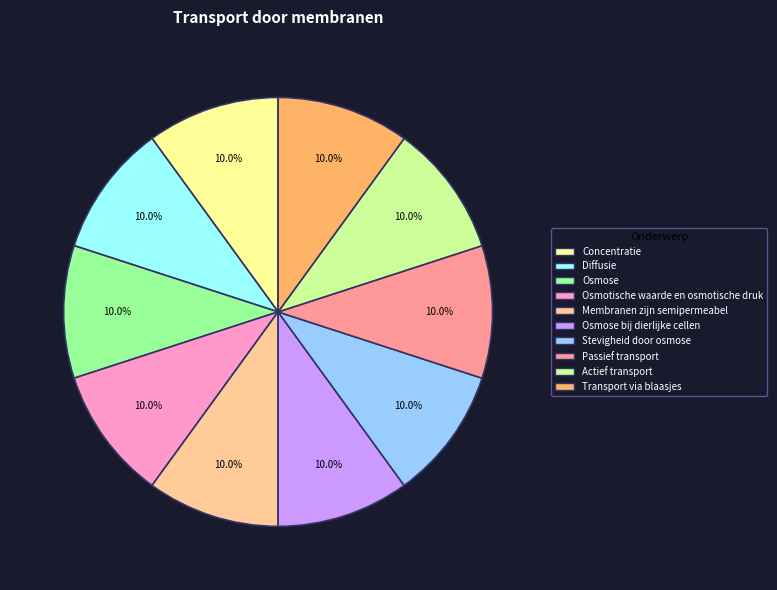

Is there a majority slice in this chart?

No